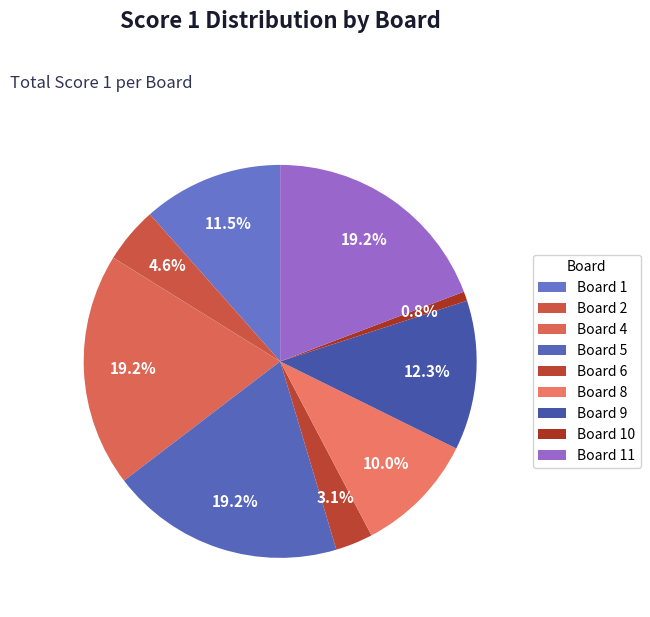

Count the number of slices in the pie.

9